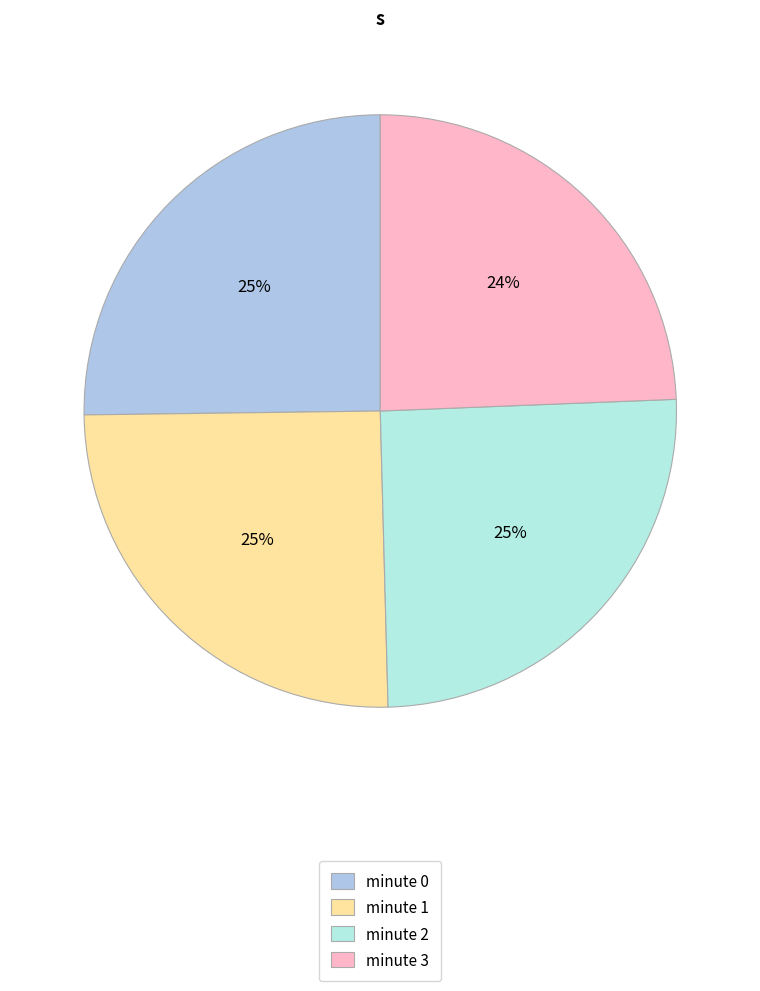

Is there a majority slice in this chart?

No